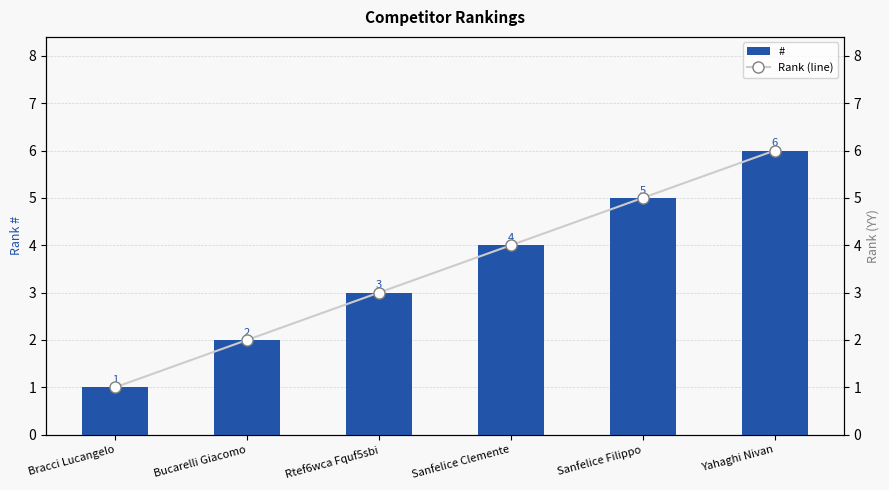

What is the approximate value of # at Bracci Lucangelo?

1